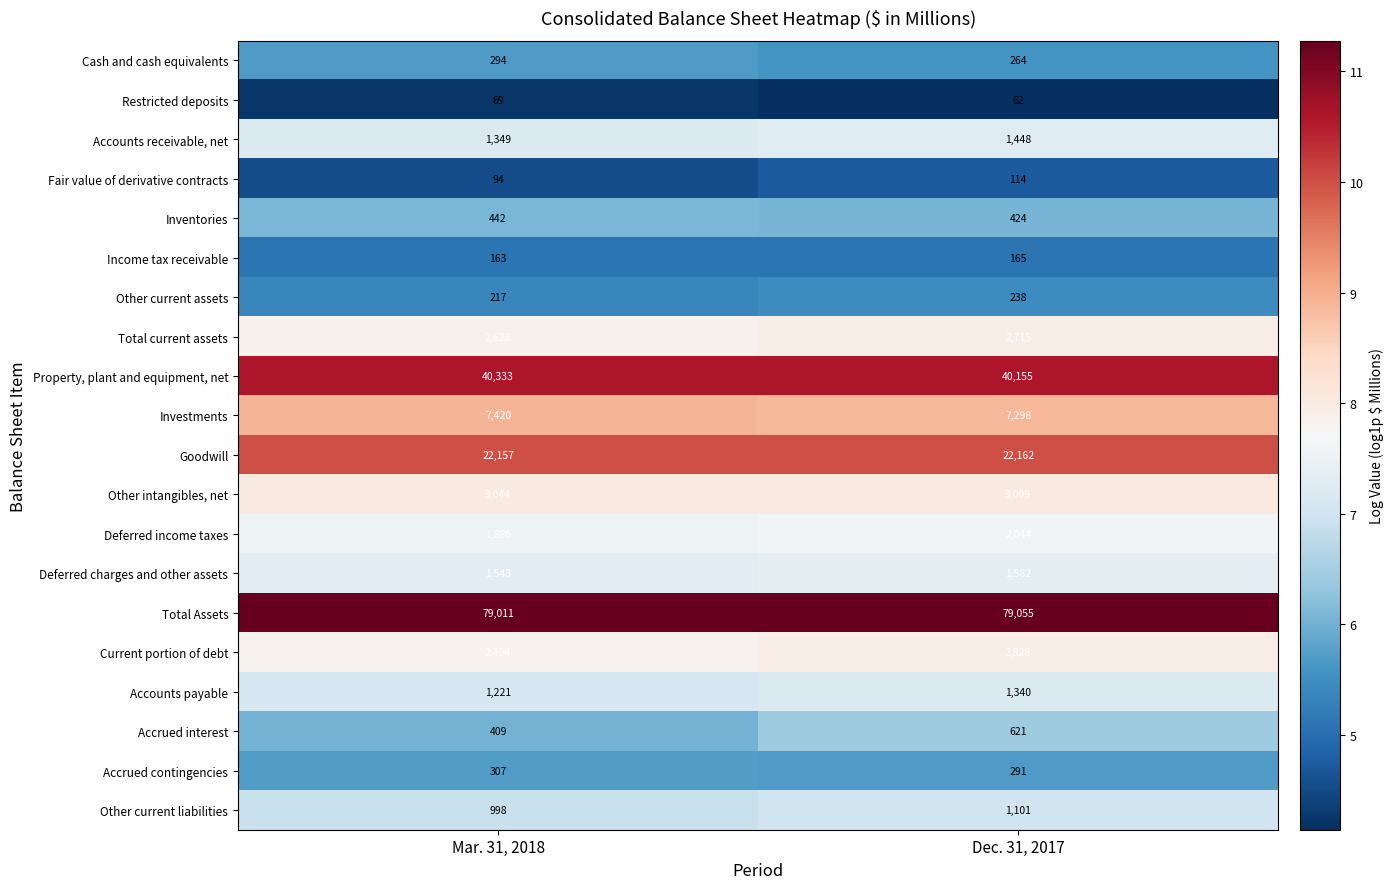

Rank the series by their maximum value, from highest to lowest.

Total Assets, Property, plant and equipment, net, Goodwill, Investments, Other intangibles, net, Current portion of debt, Total current assets, Deferred income taxes, Deferred charges and other assets, Accounts receivable, net, Accounts payable, Other current liabilities, Accrued interest, Inventories, Accrued contingencies, Cash and cash equivalents, Other current assets, Income tax receivable, Fair value of derivative contracts, Restricted deposits